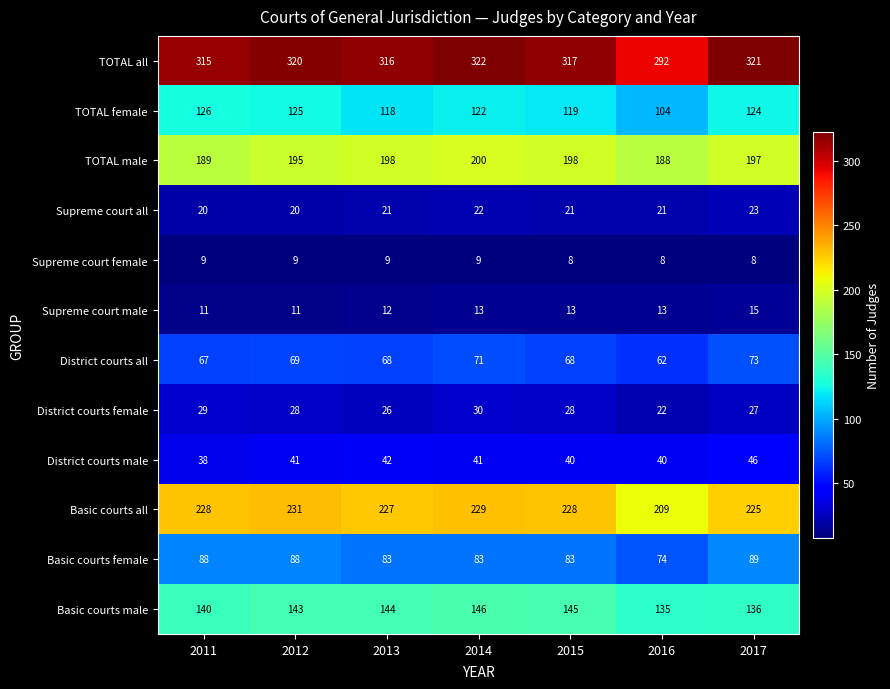

What is the difference between the second highest and minimum values in the TOTAL male series?

10